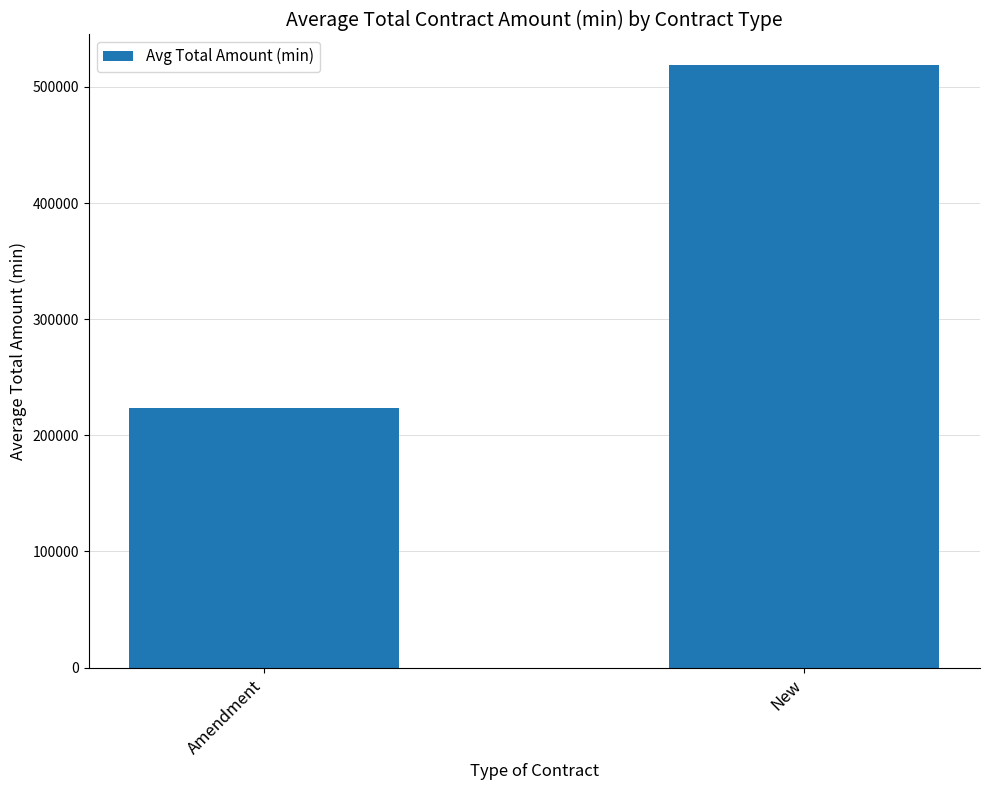

List the labels in order of value, smallest first.

Amendment, New